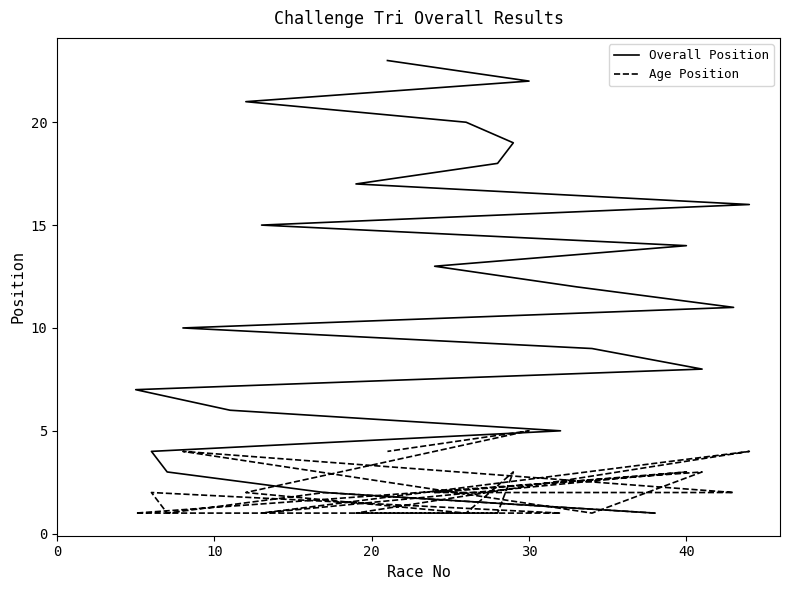

What are all the series names shown in the legend?

Overall Position, Age Position